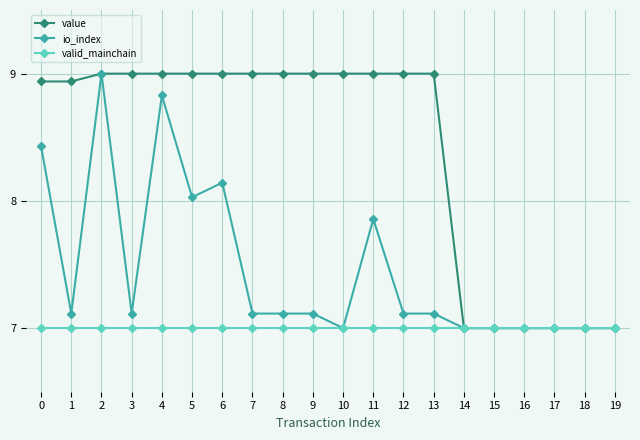

What are all the series names shown in the legend?

value, io_index, valid_mainchain